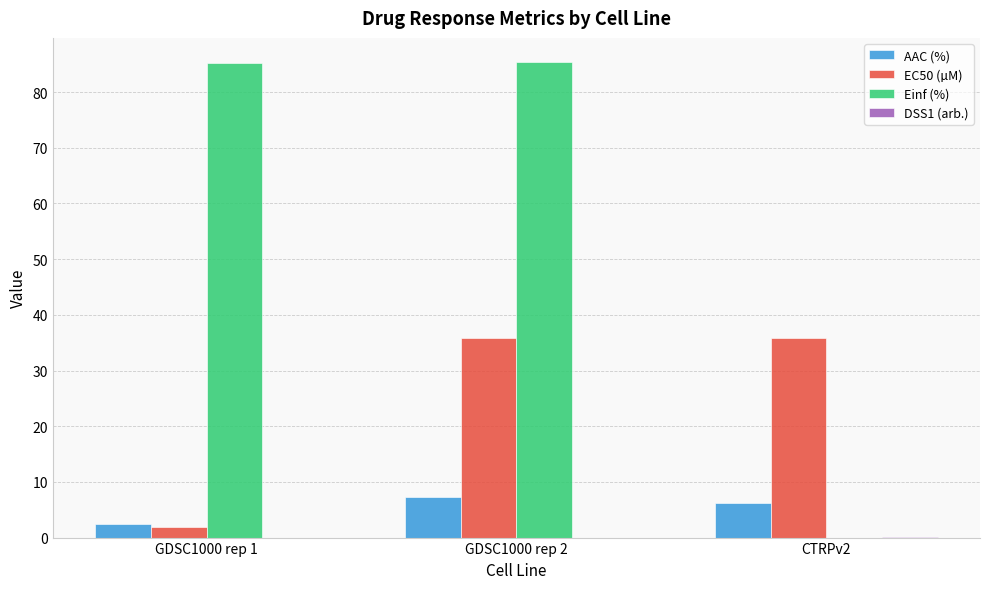

What is the maximum value for EC50 (µM)?

35.8